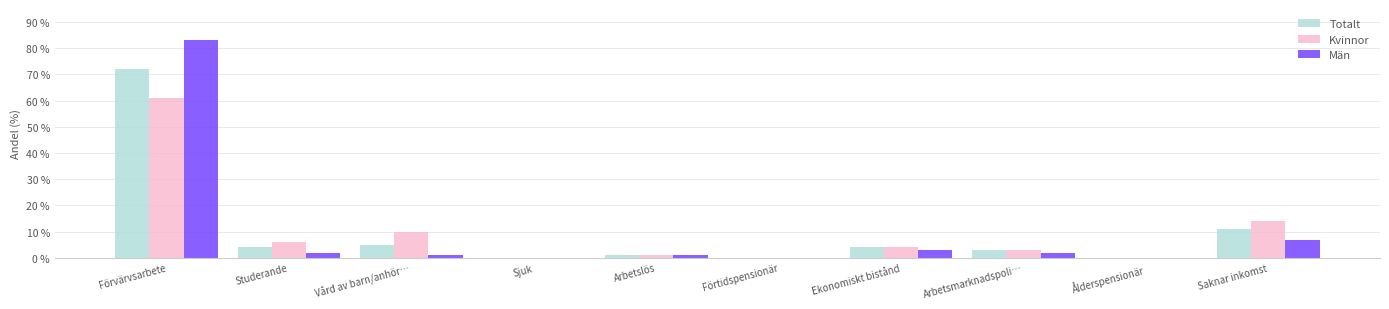

Reading left to right, what are all the values shown in this chart?

Totalt: Förvärvsarbete=72	Studerande=4	Vård av barn/anhör…=5	Sjuk=0	Arbetslös=1	Förtidspensionär=0	Ekonomiskt bistånd=4	Arbetsmarknadspoli…=3	Ålderspensionär=0	Saknar inkomst=11
Kvinnor: Förvärvsarbete=61	Studerande=6	Vård av barn/anhör…=10	Sjuk=0	Arbetslös=1	Förtidspensionär=0	Ekonomiskt bistånd=4	Arbetsmarknadspoli…=3	Ålderspensionär=0	Saknar inkomst=14
Män: Förvärvsarbete=83	Studerande=2	Vård av barn/anhör…=1	Sjuk=0	Arbetslös=1	Förtidspensionär=0	Ekonomiskt bistånd=3	Arbetsmarknadspoli…=2	Ålderspensionär=0	Saknar inkomst=7